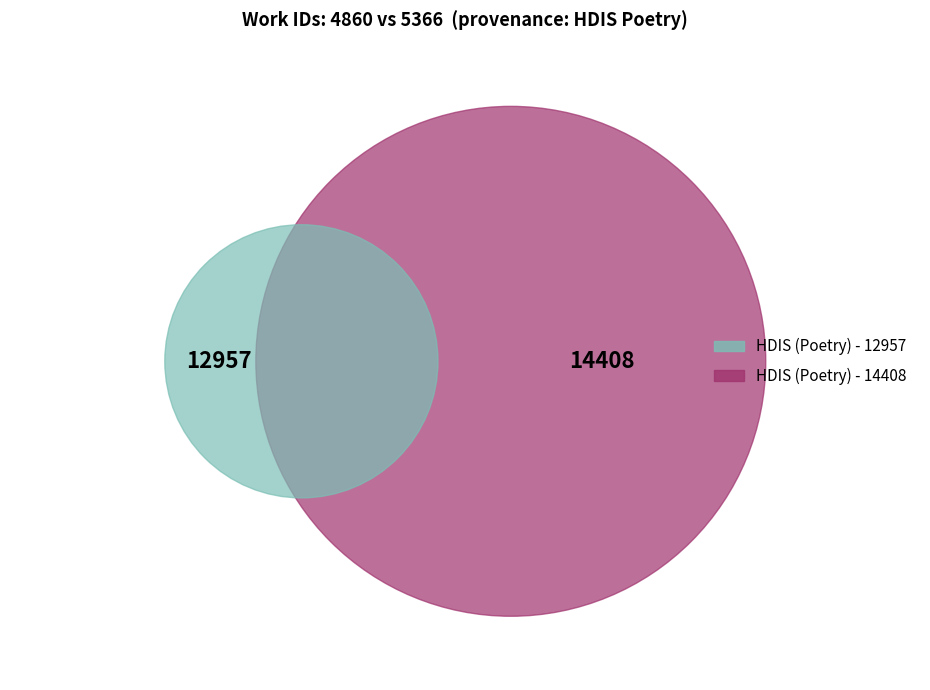

To the nearest percent, what is the difference between the largest and smallest slice percentages?

5%